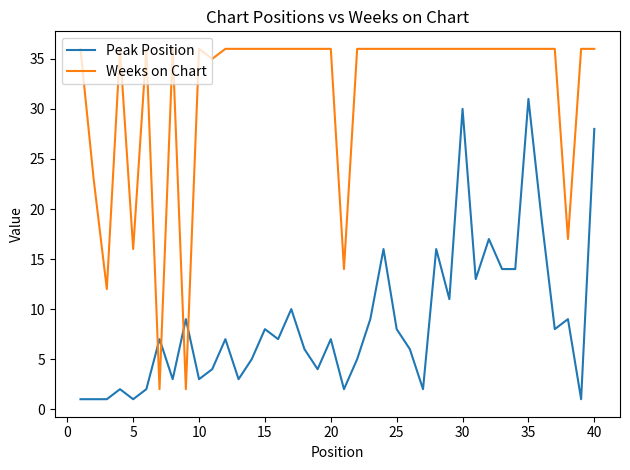

True or false: Peak Position and Weeks on Chart intersect in this chart.

True